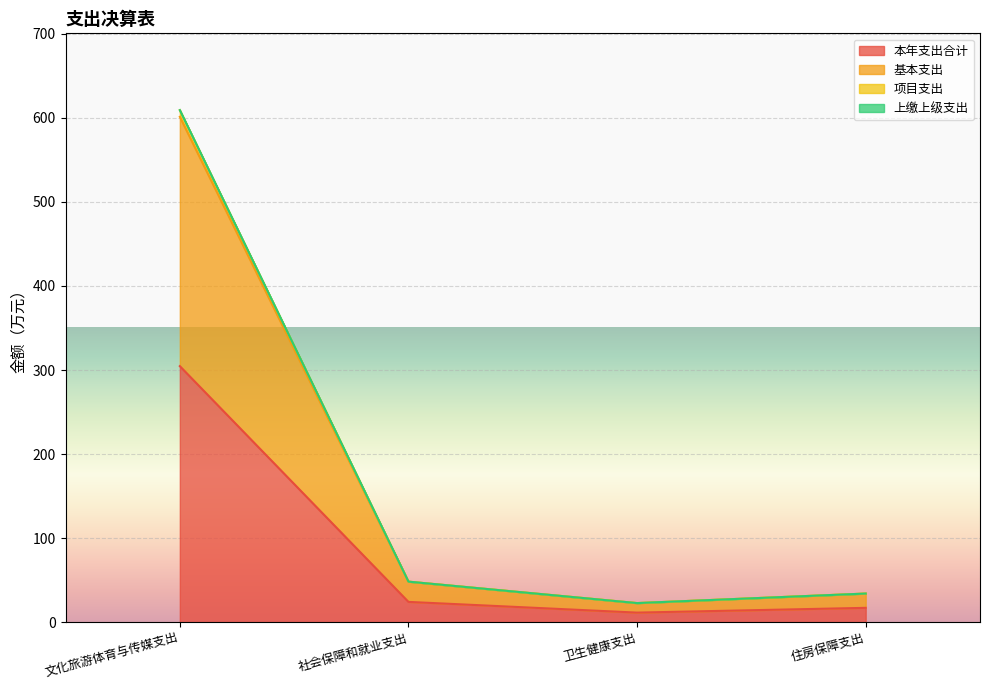

What is the difference between the highest and lowest values at 文化旅游体育与传媒支出?

304.6